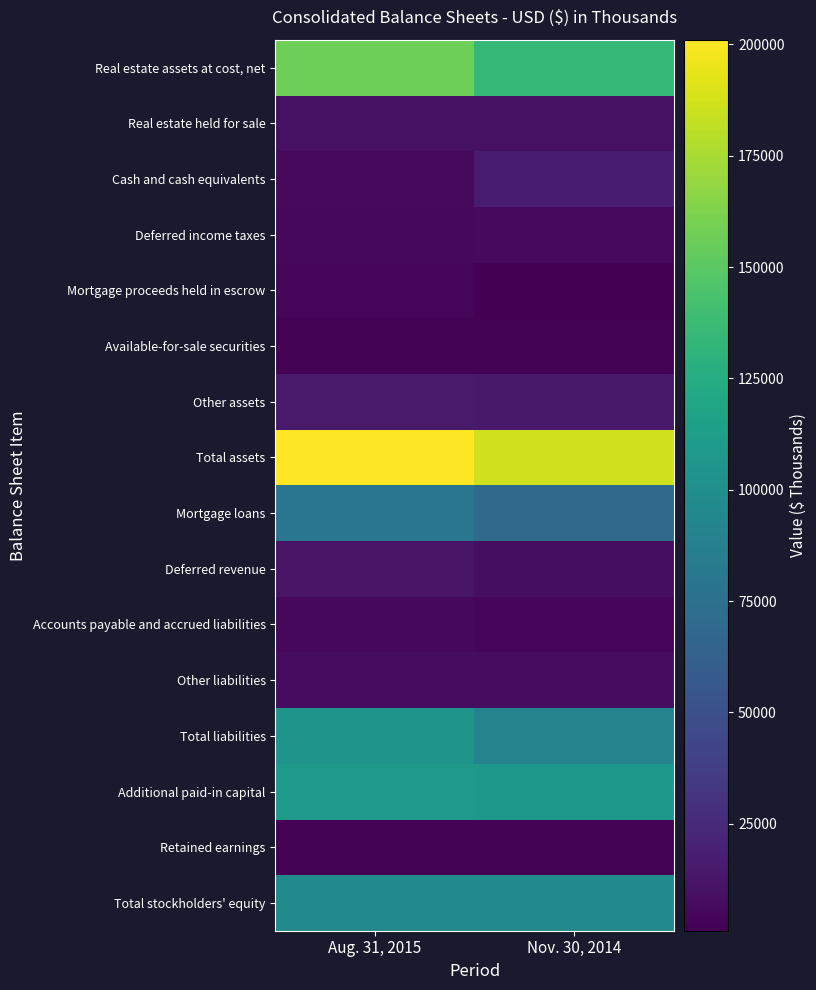

Reading left to right, transcribe all the data shown in this chart.

Real estate assets at cost, net: Aug. 31, 2015=156970	Nov. 30, 2014=134522
Real estate held for sale: Aug. 31, 2015=9963	Nov. 30, 2014=9943
Cash and cash equivalents: Aug. 31, 2015=6350	Nov. 30, 2014=17059
Deferred income taxes: Aug. 31, 2015=5640	Nov. 30, 2014=5996
Mortgage proceeds held in escrow: Aug. 31, 2015=4125	Nov. 30, 2014=1000
Available-for-sale securities: Aug. 31, 2015=2562	Nov. 30, 2014=1924
Other assets: Aug. 31, 2015=15416	Nov. 30, 2014=14482
Total assets: Aug. 31, 2015=201026	Nov. 30, 2014=186377
Mortgage loans: Aug. 31, 2015=79528	Nov. 30, 2014=70168
Deferred revenue: Aug. 31, 2015=11580	Nov. 30, 2014=8349
Accounts payable and accrued liabilities: Aug. 31, 2015=5203	Nov. 30, 2014=3505
Other liabilities: Aug. 31, 2015=7844	Nov. 30, 2014=7438
Total liabilities: Aug. 31, 2015=104155	Nov. 30, 2014=90498
Additional paid-in capital: Aug. 31, 2015=108159	Nov. 30, 2014=107887
Retained earnings: Aug. 31, 2015=2499	Nov. 30, 2014=2238
Total stockholders' equity: Aug. 31, 2015=96871	Nov. 30, 2014=95879